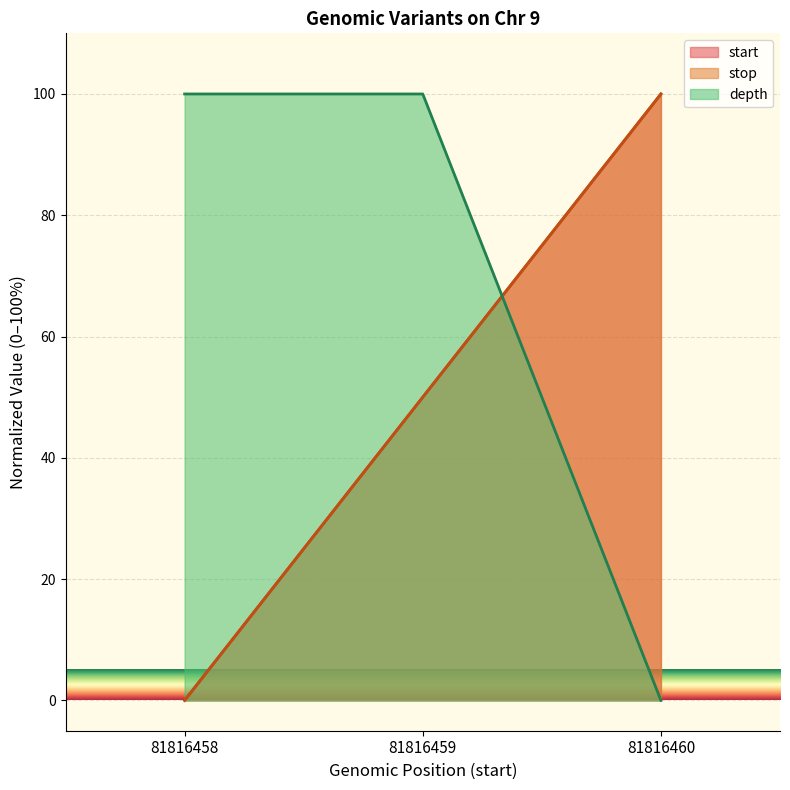

Count the number of data series in this chart.

3